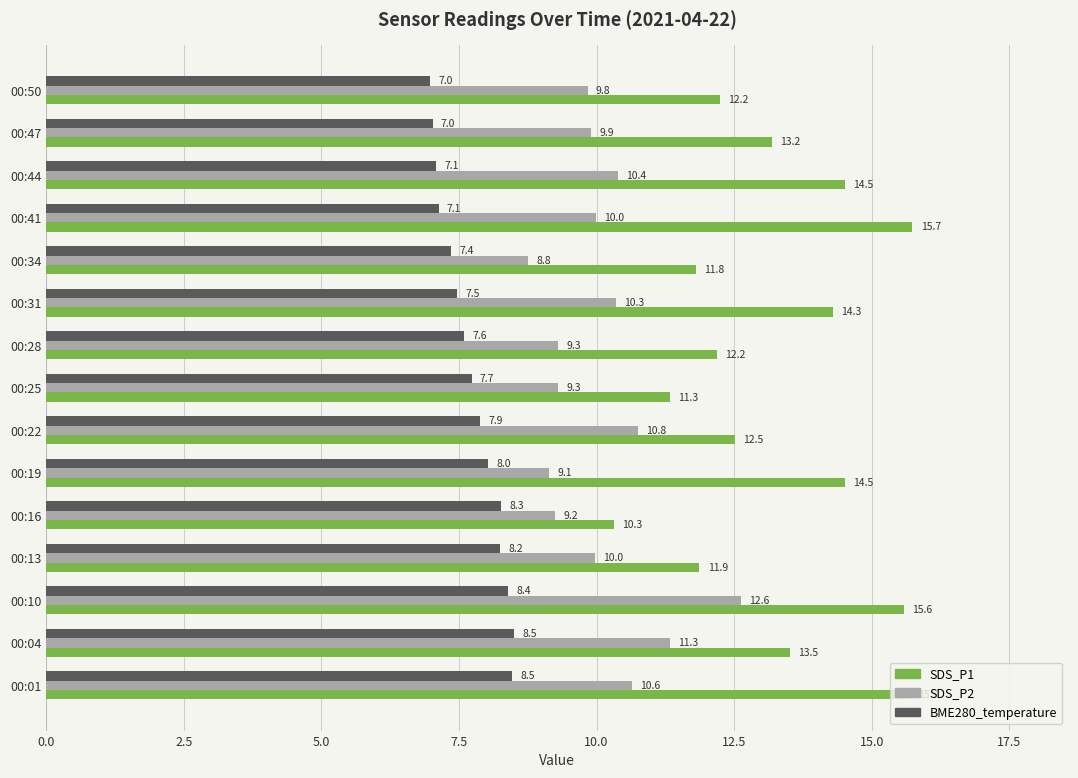

What is the difference between the maximum and minimum values in the SDS_P2 series?

3.9